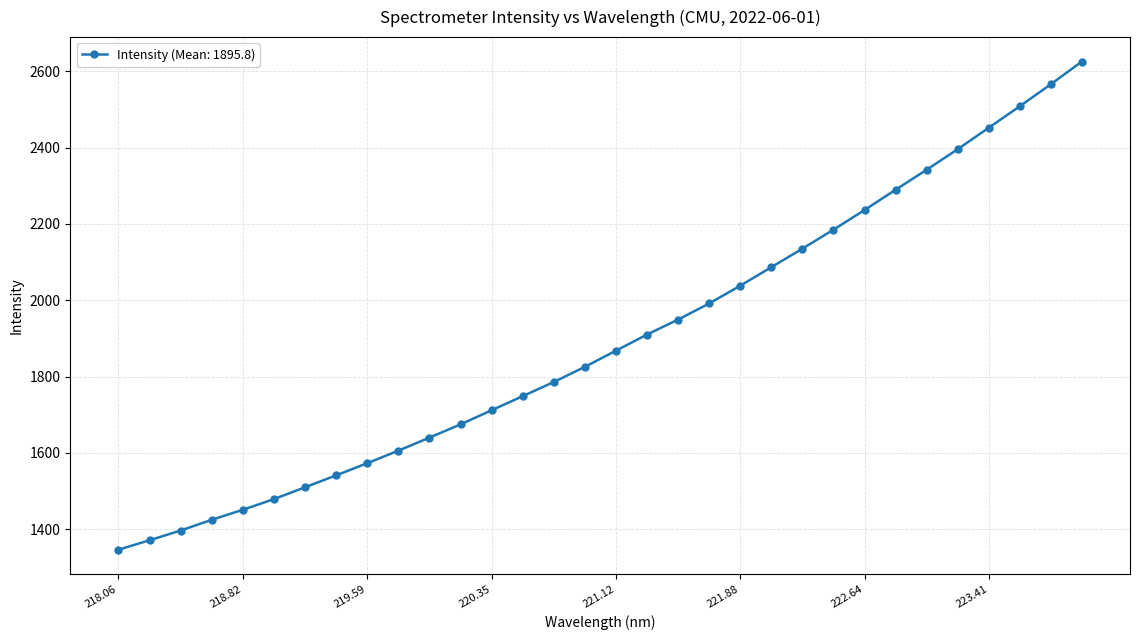

What is the value of the 14th point from the left?

1748.8